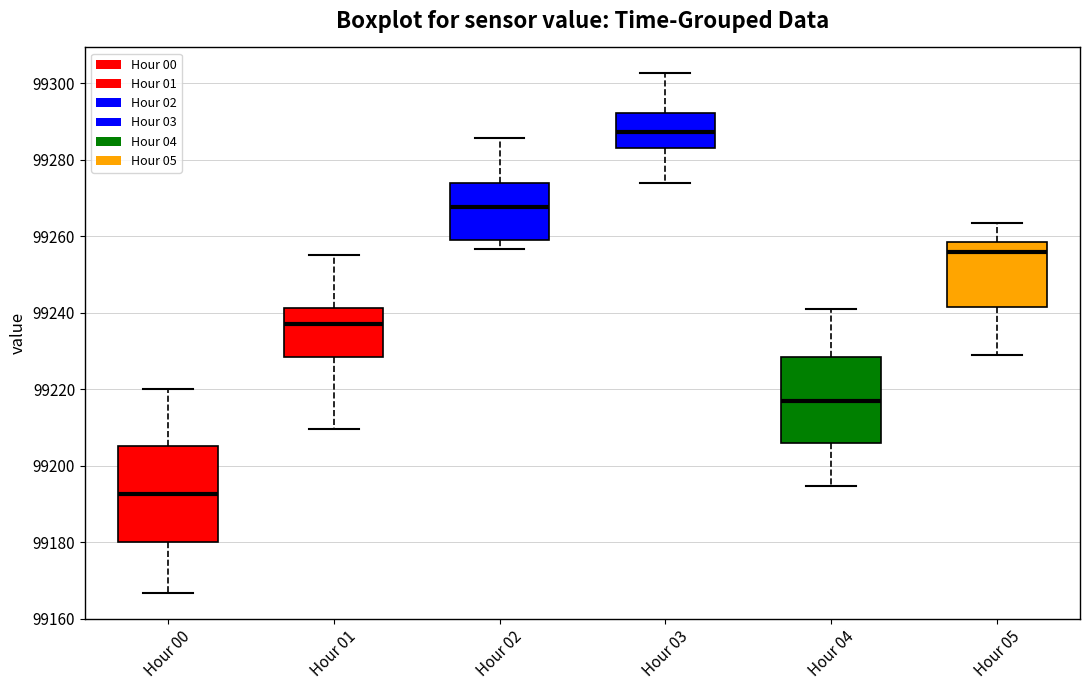

Which box has the lowest median line?

Hour 00